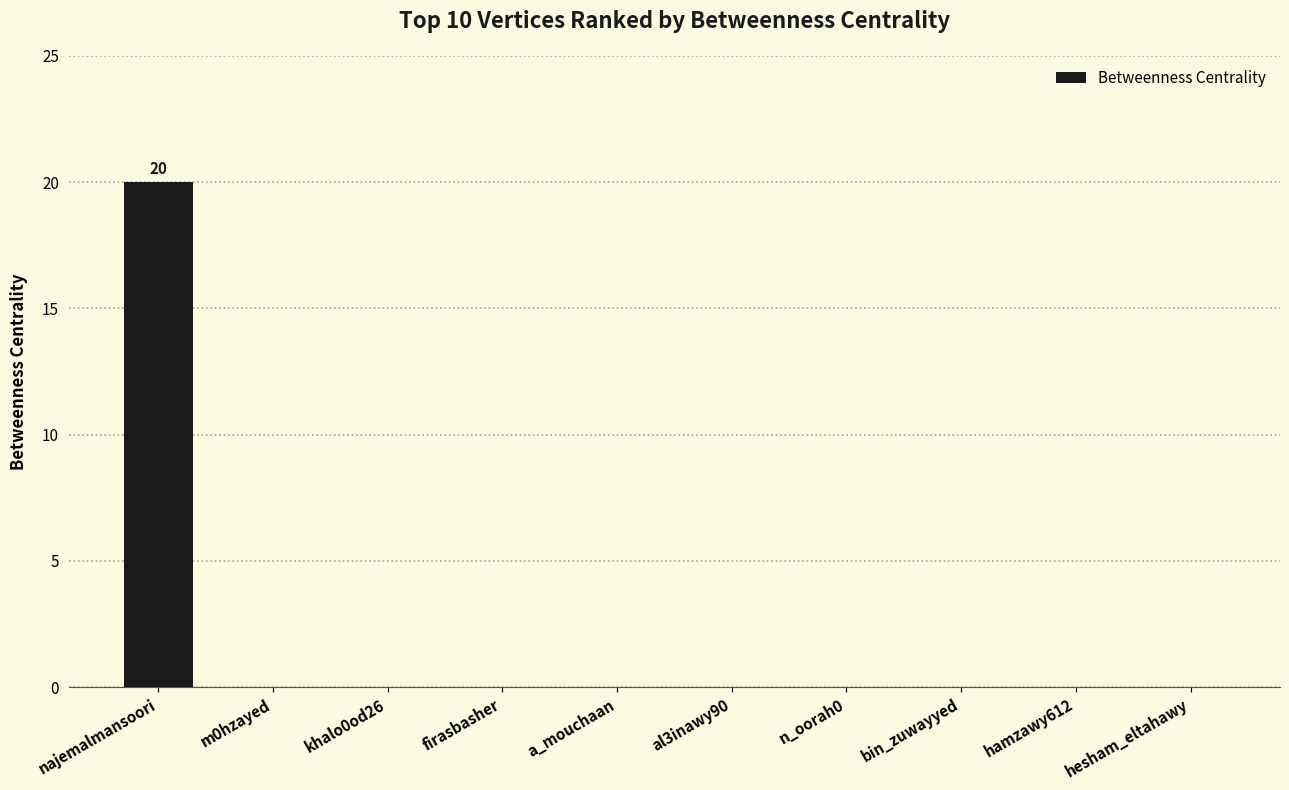

The chart shows a value of 9 at n_oorah0. True or false?

False